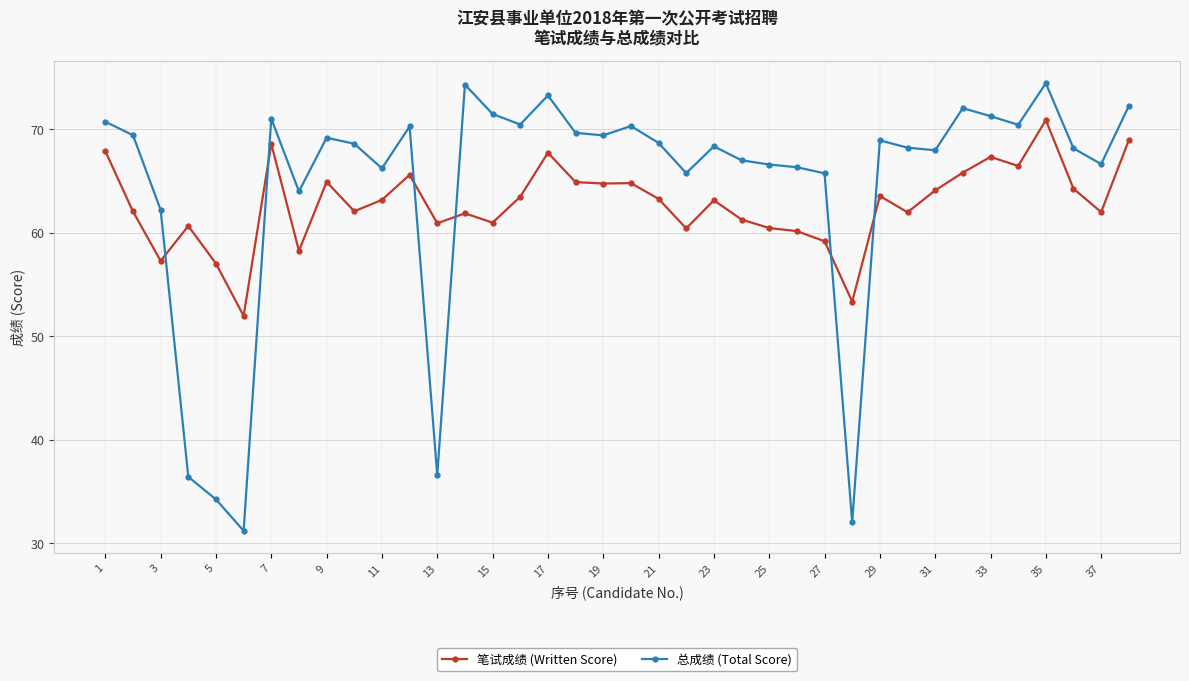

How many distinct data groups are displayed?

2